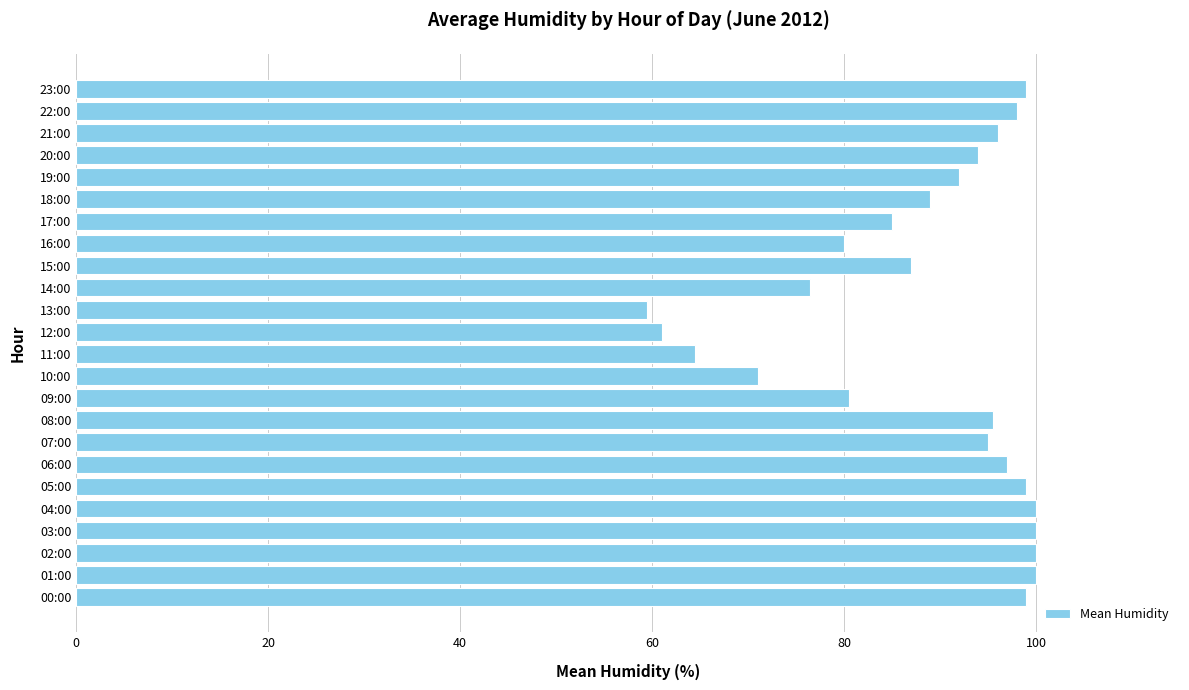

How many categories are shown in the chart?

24